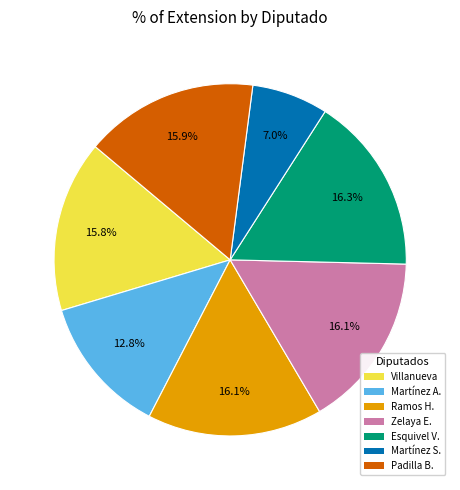

Is there a majority slice in this chart?

No